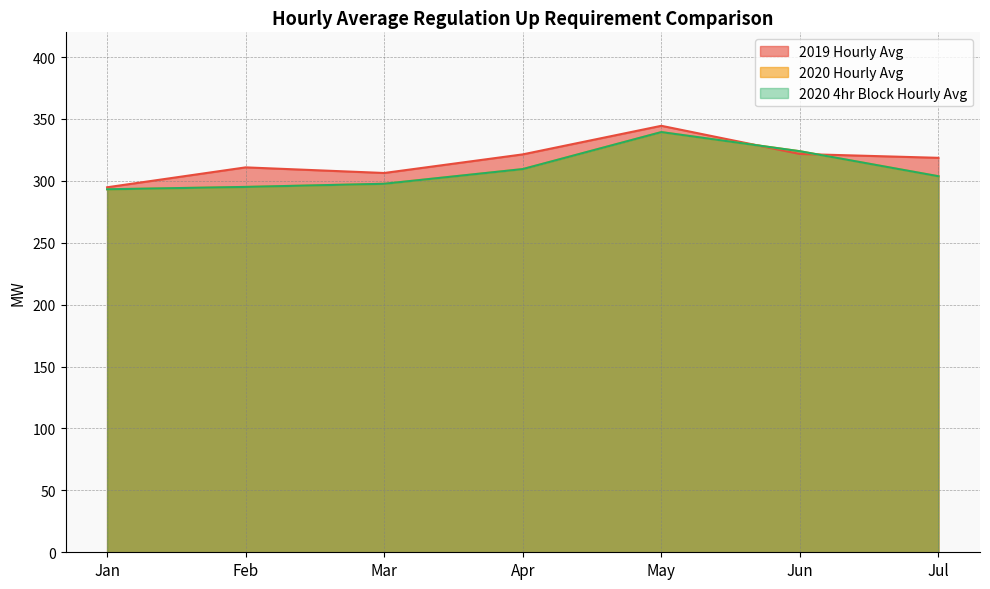

True or false: 2020 Hourly Avg and 2019 Hourly Avg intersect in this chart.

True